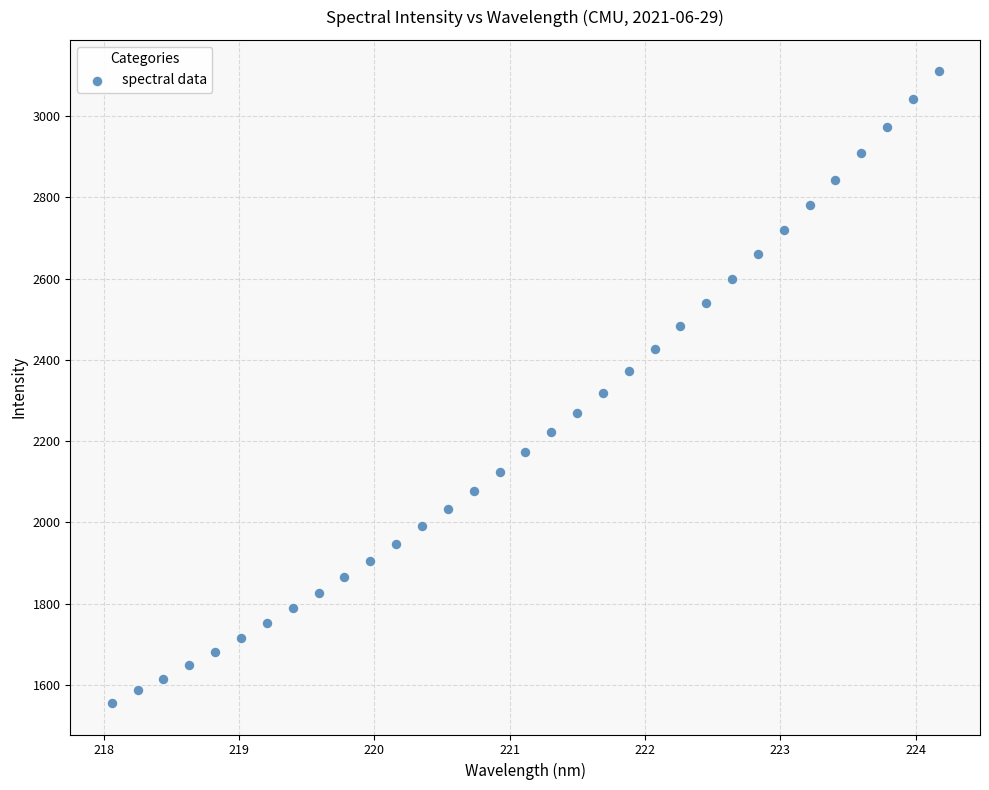

What is the range of X values (max minus min)?

6.1